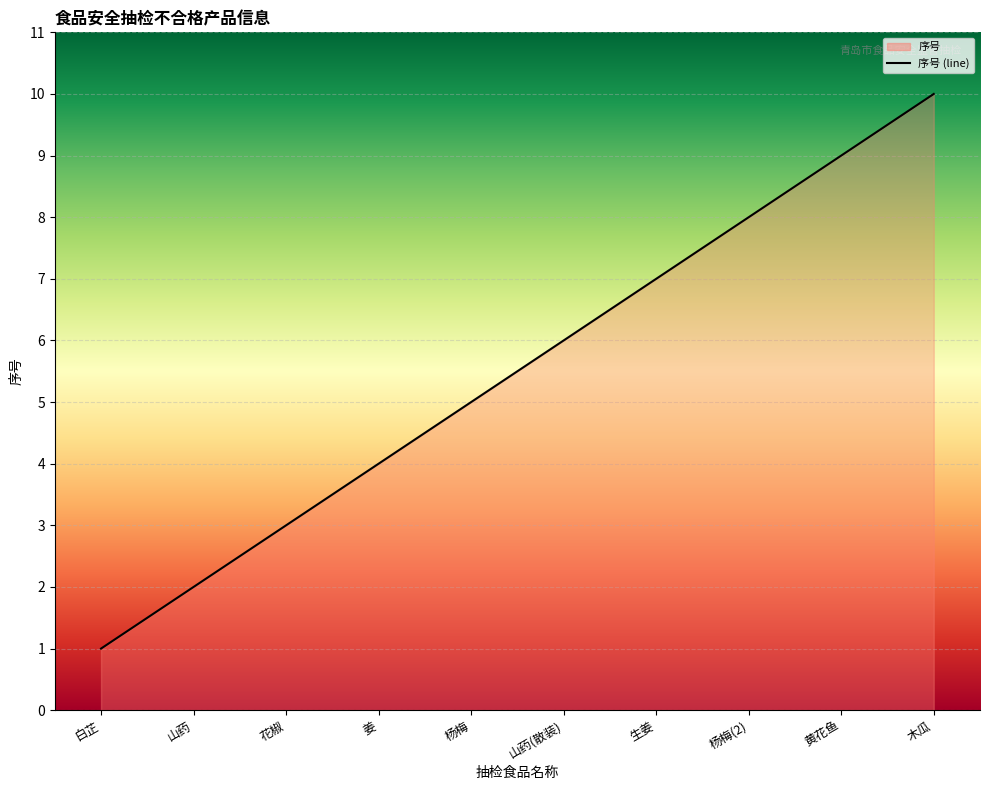

Is it true that the value at 山药 is 1?

False